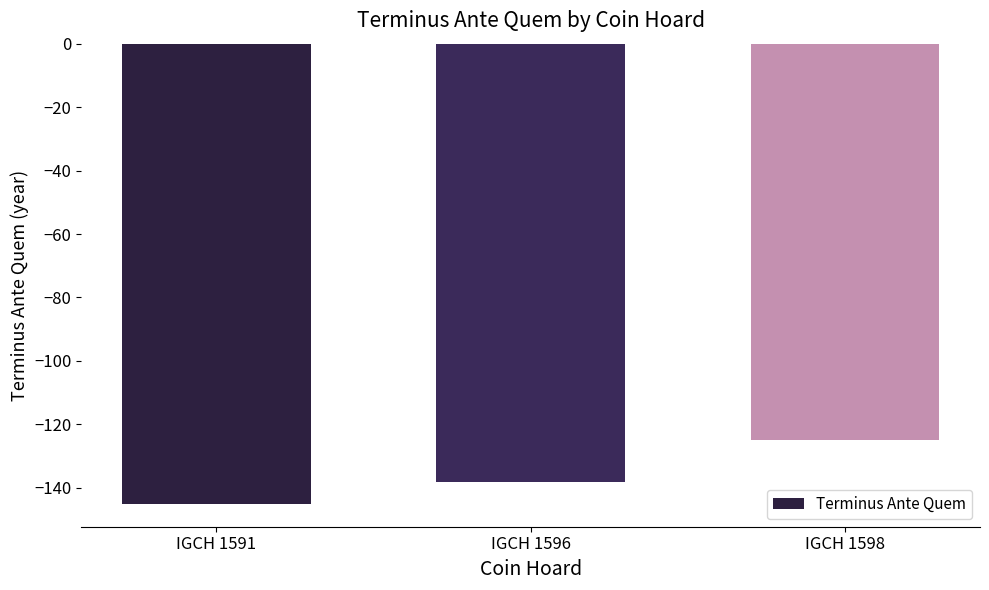

At which label is the value closest to -135?

IGCH 1596